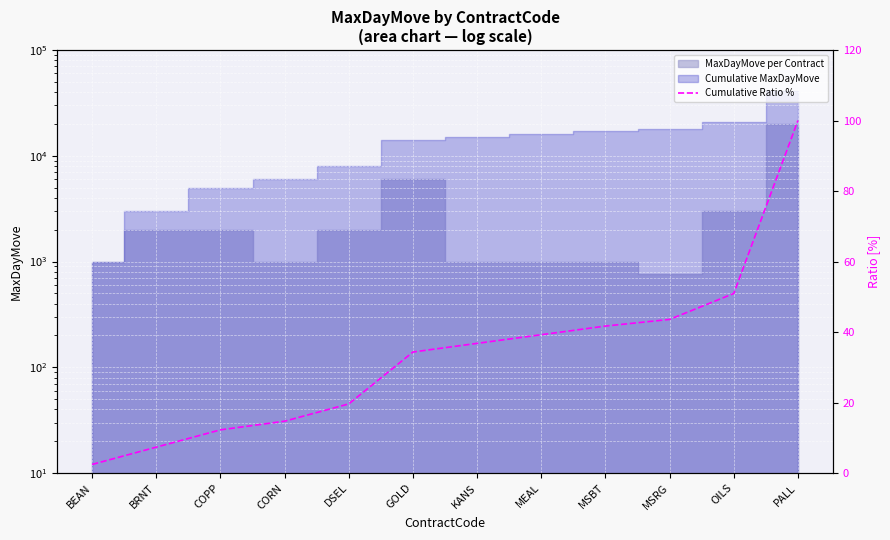

What is the value of the 10th point from the left?

43.6